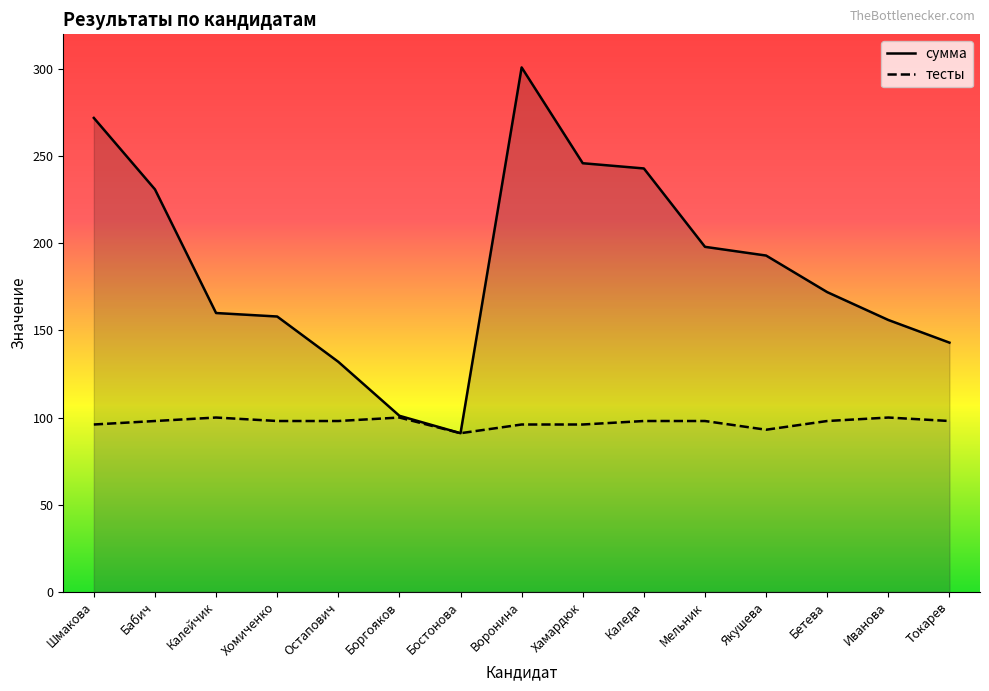

Does the chart have visible grid lines?

No